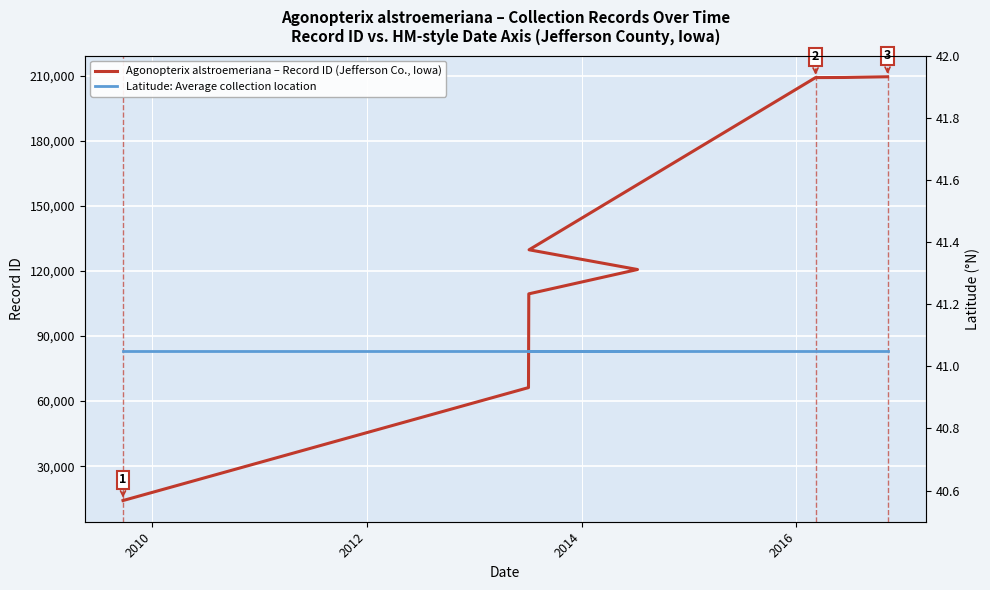

Rank the series by their average value, from lowest to highest.

Latitude: Average collection location, Agonopterix alstroemeriana – Record ID (Jefferson Co., Iowa)